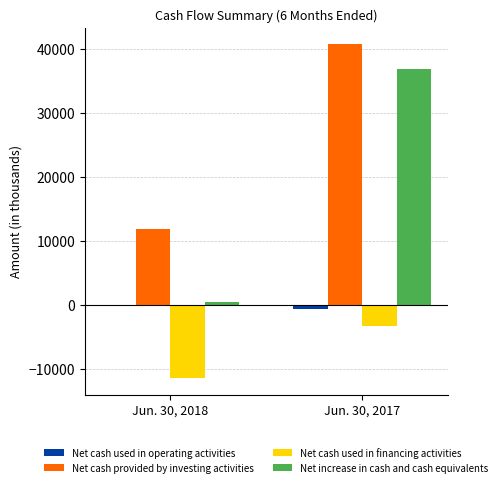

What is the maximum value shown in the chart?

40693